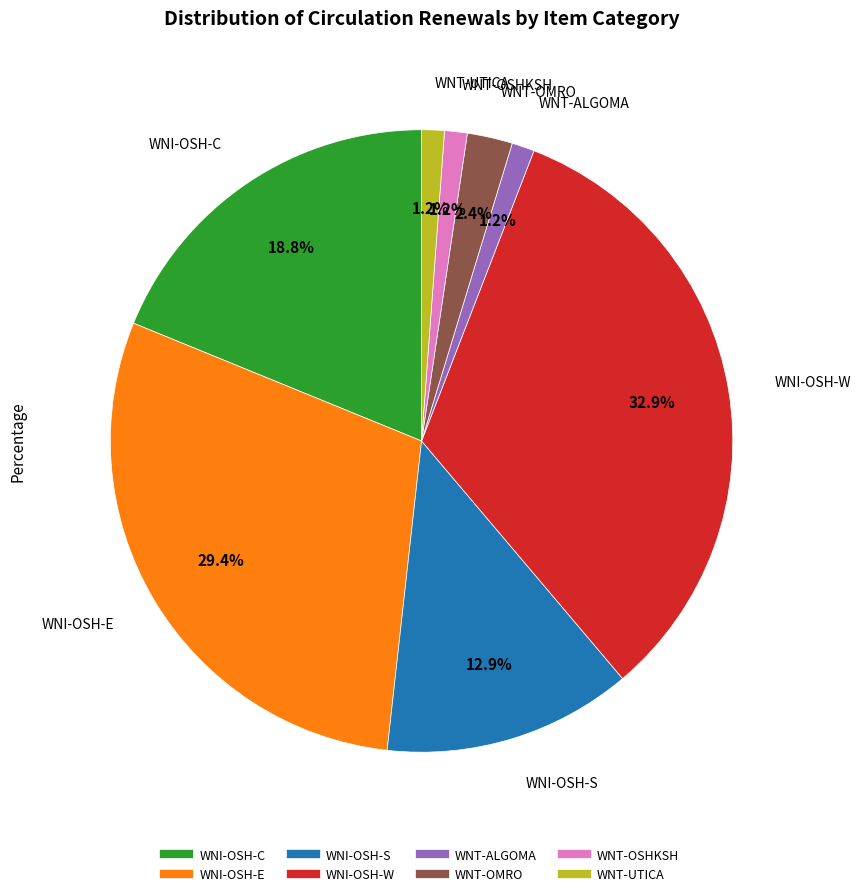

True or false: WNI-OSH-C accounts for 19% of the total.

True